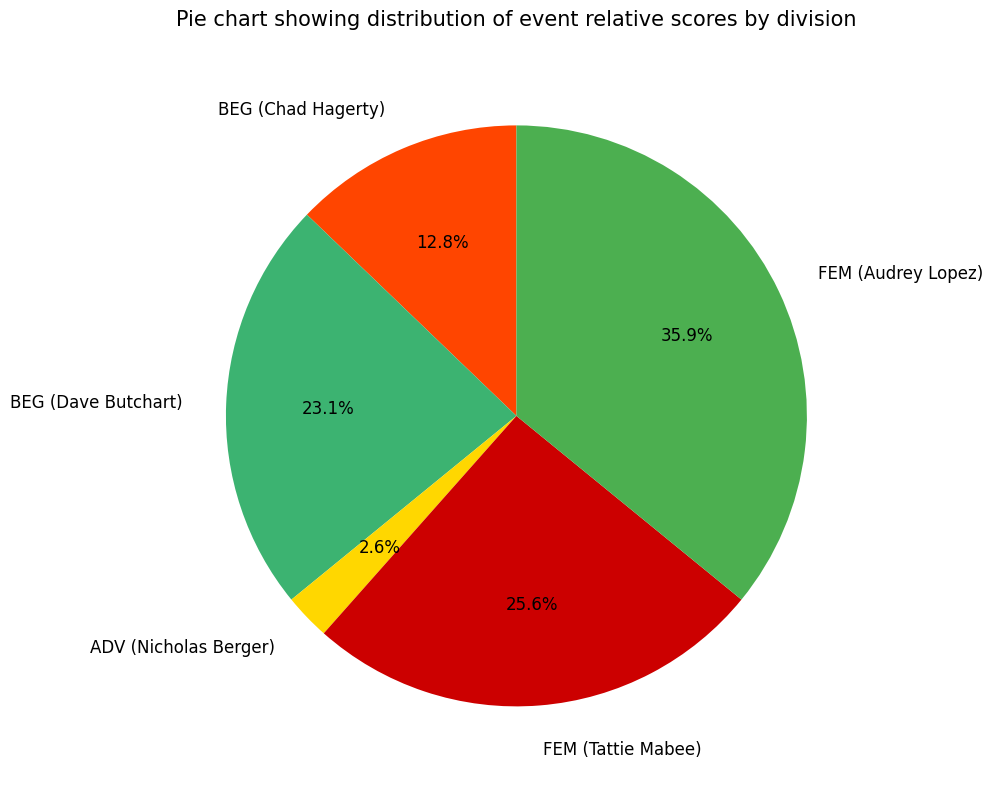

What is the ratio of the value at FEM (Audrey Lopez) to the value at BEG (Chad Hagerty)?

2.8